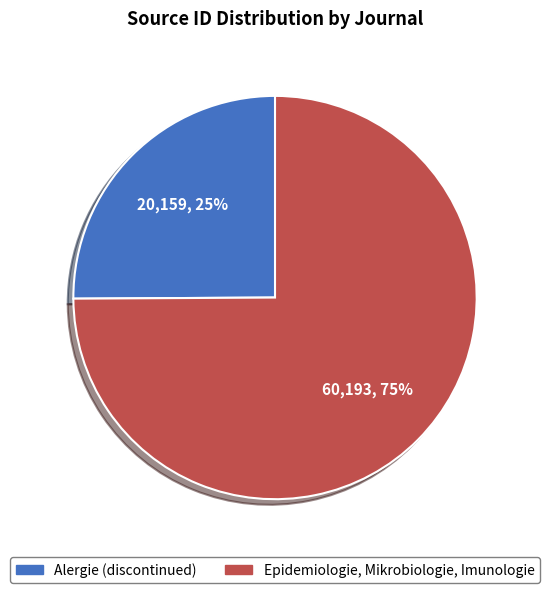

What percentage is the Epidemiologie, Mikrobiologie, Imunologie slice, to the nearest percent?

75%